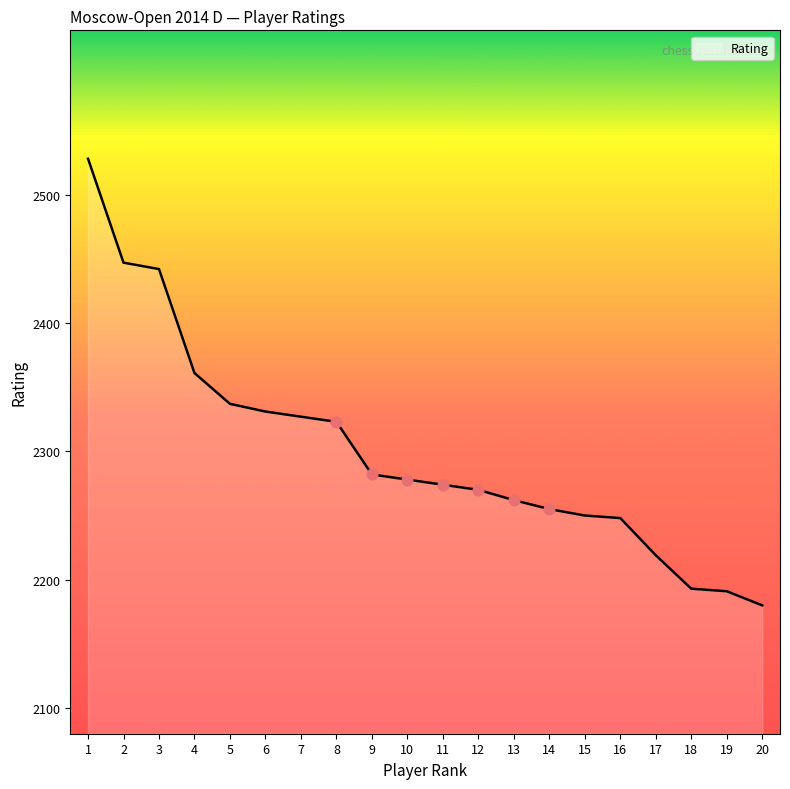

What is the change in value from 8 to 11?

-49